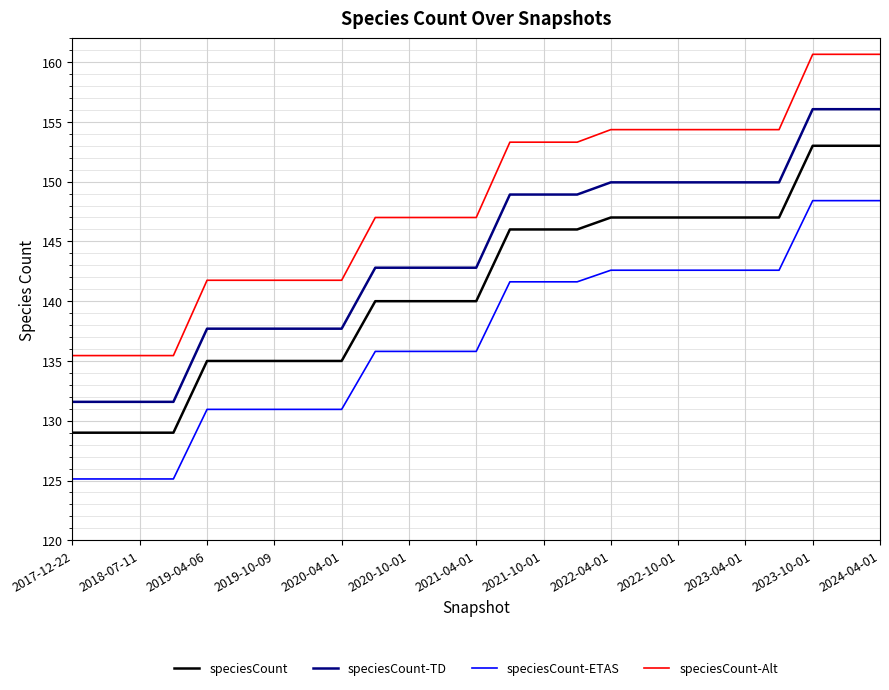

Which series has the largest total across all categories?

speciesCount-Alt